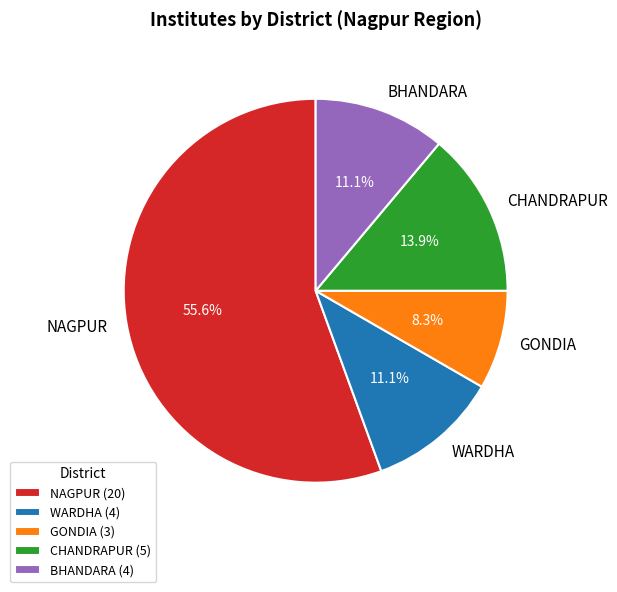

Approximately how many times larger is the value at WARDHA compared to GONDIA?

1.3